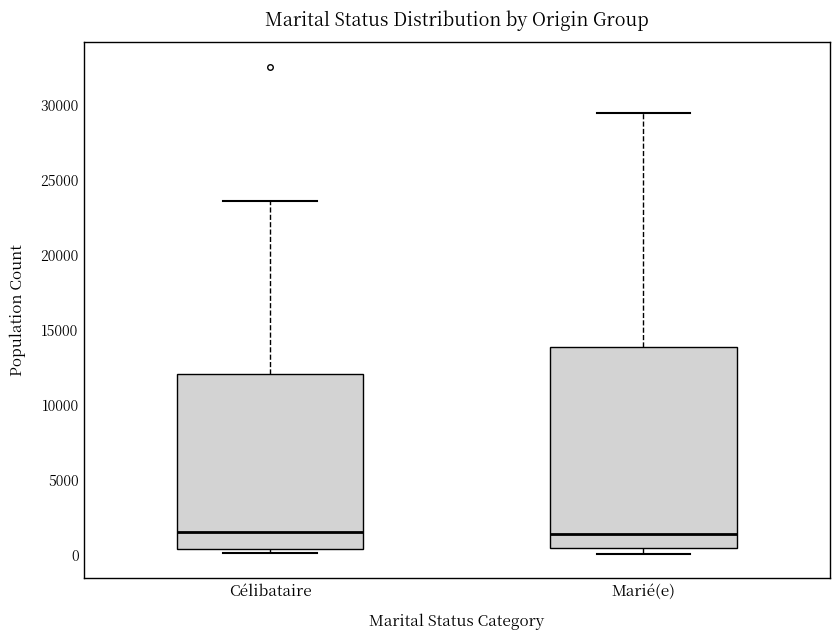

Reading left to right, transcribe this box plot: for each box, give where its median line is, the range the box spans, and where its two whiskers end, as read against the y-axis. The values are not printed on the chart, so give them approximately, as read against the axis.

Célibataire: median 1500, box 500 to 12000, whiskers 0 to 23500
Marié(e): median 1500, box 500 to 14000, whiskers 0 to 29500